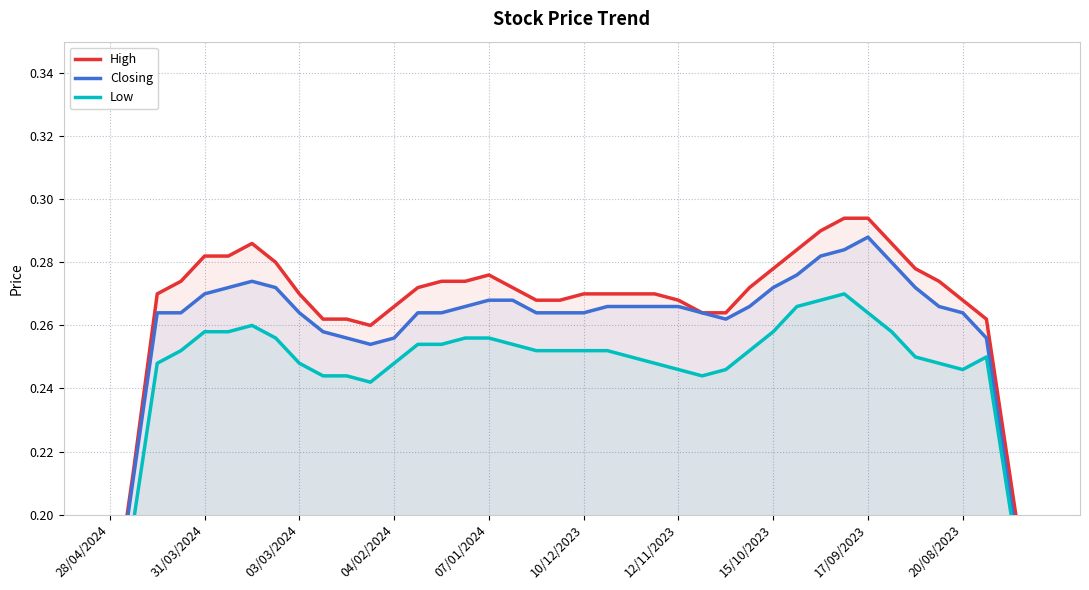

What are all the series names shown in the legend?

High, Closing, Low